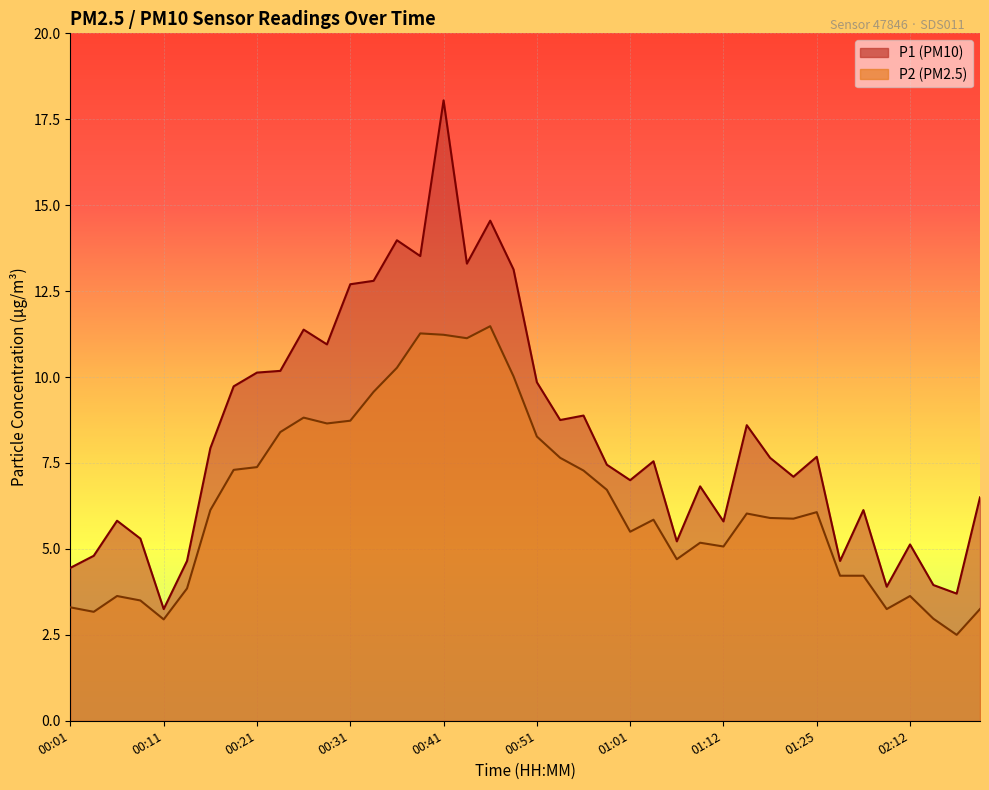

Reading right to left, transcribe all the data shown in this chart.

P1: 02:37=6.5	02:34=3.7	02:24=4.0	02:12=5.1	01:41=3.9	01:30=6.1	01:28=4.7	01:25=7.7	01:20=7.1	01:17=7.7	01:14=8.6	01:12=5.8	01:09=6.8	01:07=5.2	01:04=7.5	01:01=7.0	00:59=7.5	00:56=8.9	00:54=8.8	00:51=9.8	00:49=13.1	00:46=14.6	00:43=13.3	00:41=18.1	00:38=13.5	00:36=14.0	00:33=12.8	00:31=12.7	00:28=10.9	00:26=11.4	00:23=10.2	00:21=10.1	00:18=9.7	00:16=7.9	00:13=4.7	00:11=3.2	00:08=5.3	00:06=5.8	00:03=4.8	00:01=4.5
P2: 02:37=3.2	02:34=2.5	02:24=3.0	02:12=3.6	01:41=3.2	01:30=4.2	01:28=4.2	01:25=6.1	01:20=5.9	01:17=5.9	01:14=6.0	01:12=5.1	01:09=5.2	01:07=4.7	01:04=5.8	01:01=5.5	00:59=6.7	00:56=7.3	00:54=7.7	00:51=8.3	00:49=10.0	00:46=11.5	00:43=11.1	00:41=11.2	00:38=11.3	00:36=10.3	00:33=9.6	00:31=8.7	00:28=8.7	00:26=8.8	00:23=8.4	00:21=7.4	00:18=7.3	00:16=6.1	00:13=3.9	00:11=3.0	00:08=3.5	00:06=3.6	00:03=3.2	00:01=3.3